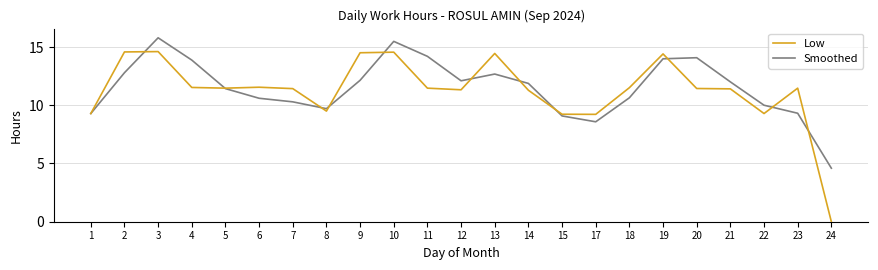

What are all the series names shown in the legend?

Low, Smoothed